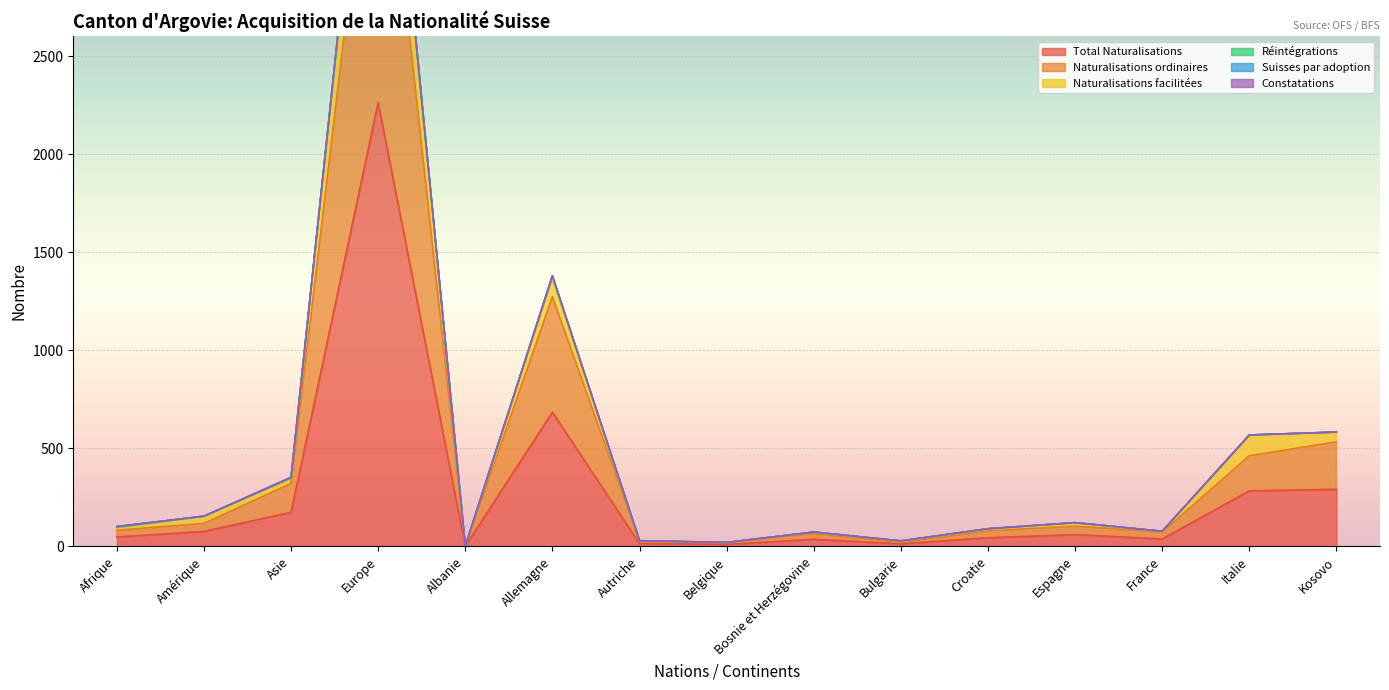

What is the label of the 10th point from the right?

Allemagne